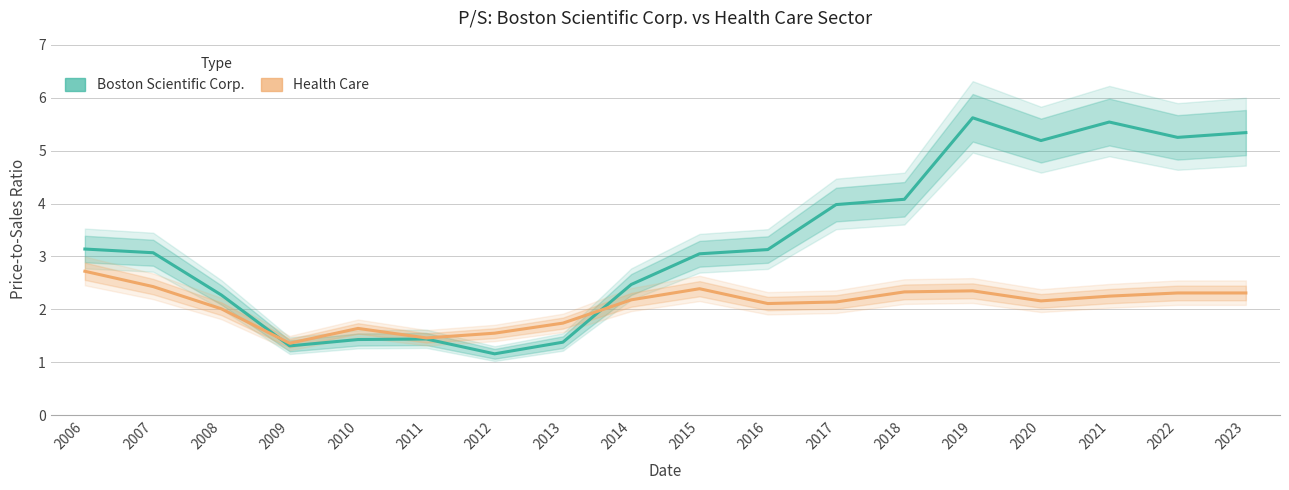

How many interior local valleys does the Boston Scientific Corp. series have?

4